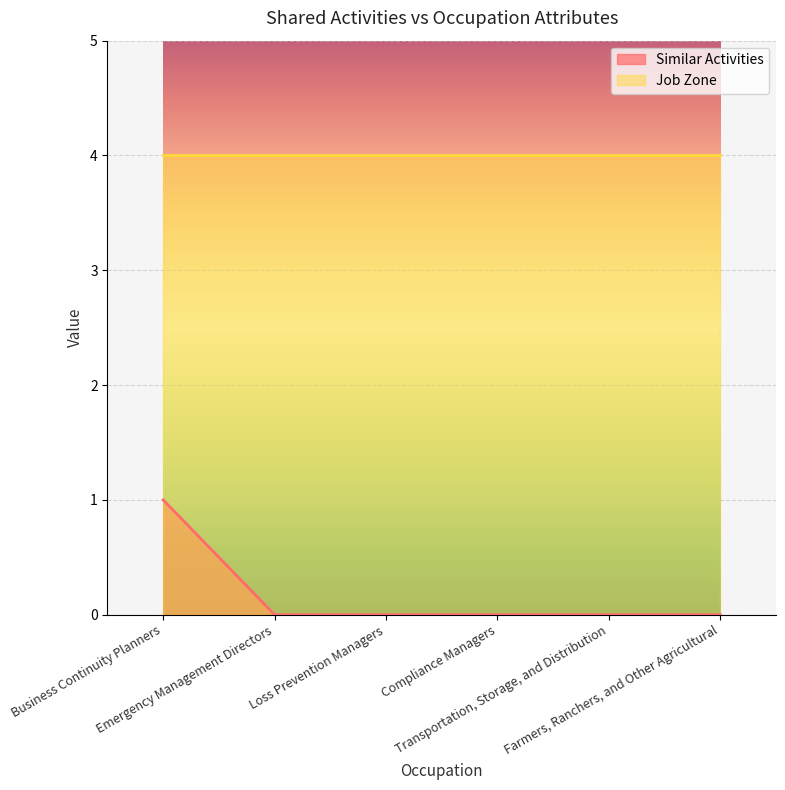

How many values are between 0 and 1?

6